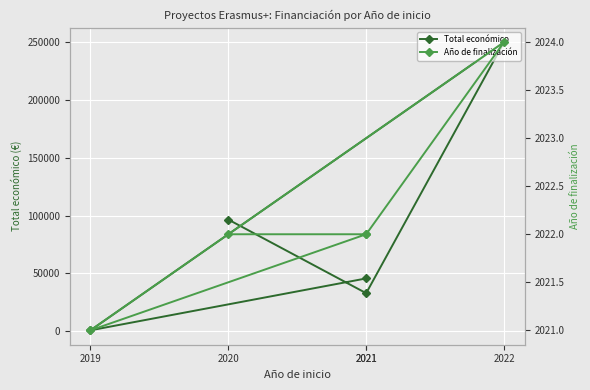

What are all the series names shown in the legend?

Total económico, Año de finalización